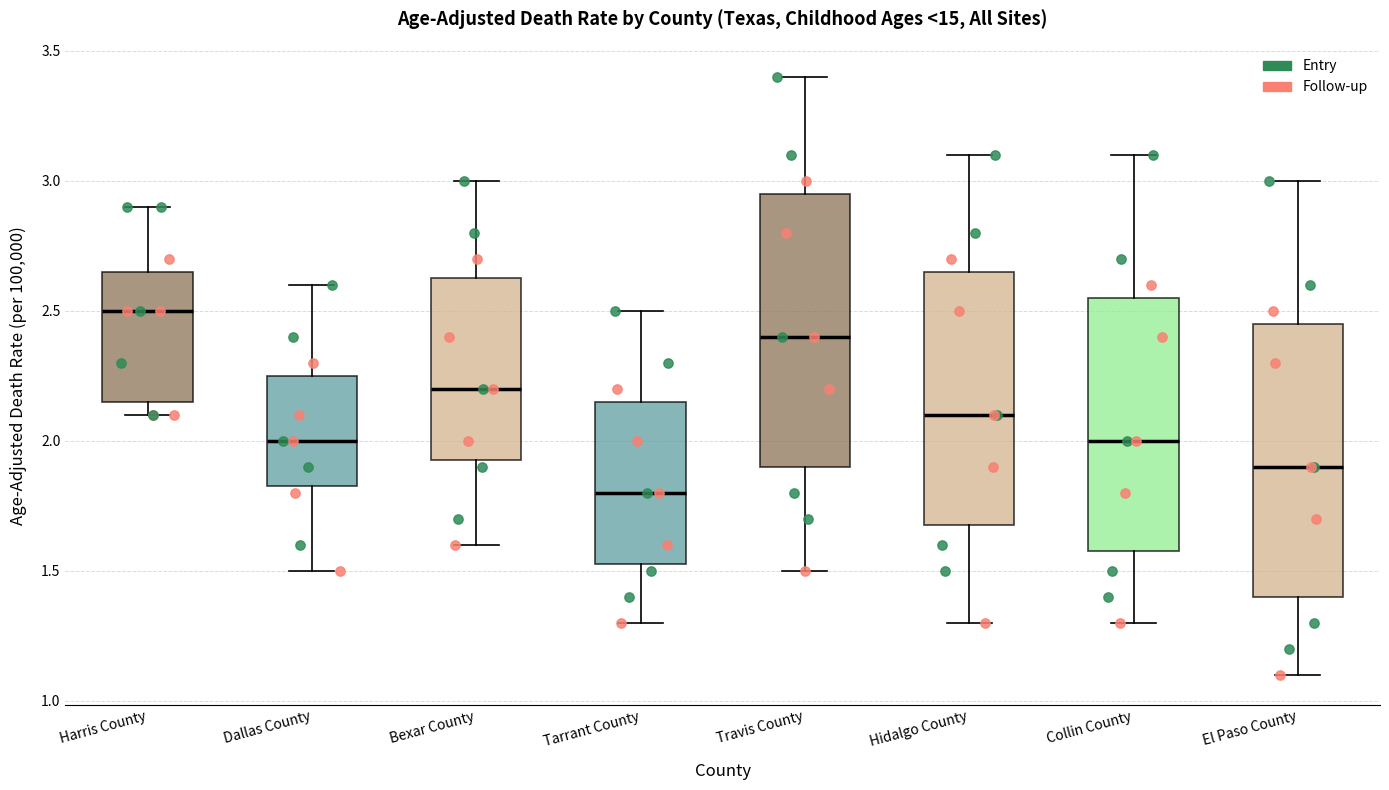

Which box has the highest median line?

Harris County